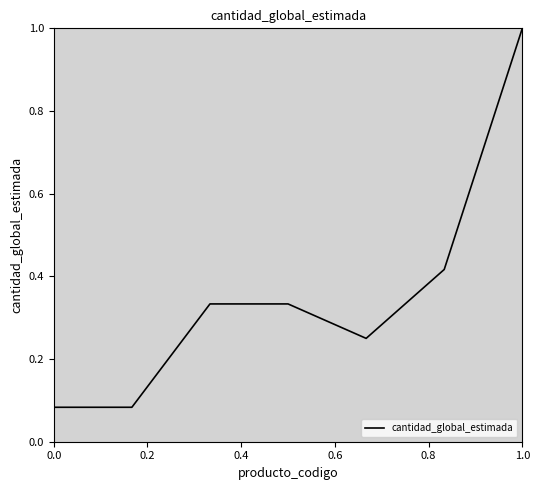

What is the sum of all values?

2.5